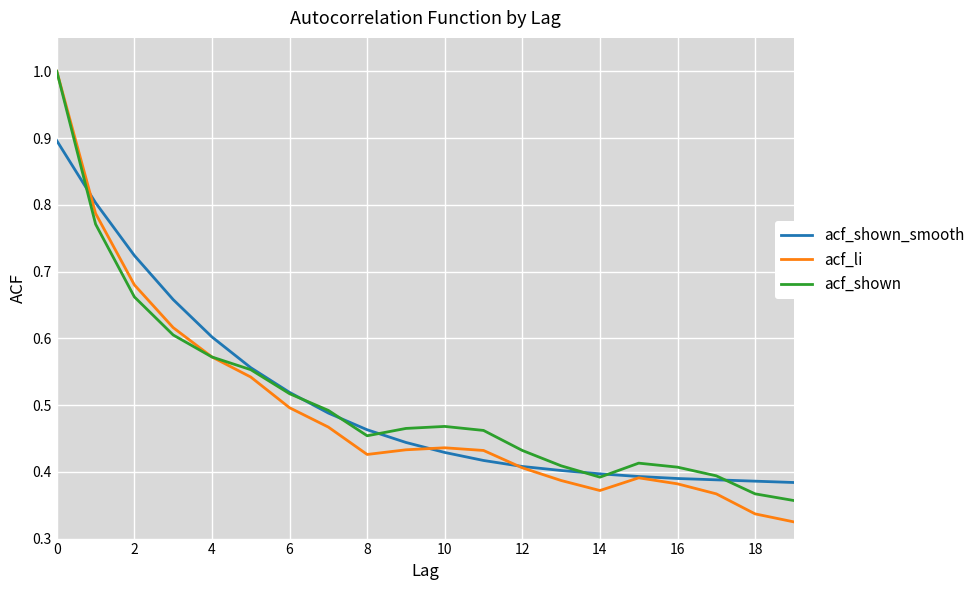

What is the highest value of the acf_shown_smooth series?

0.9